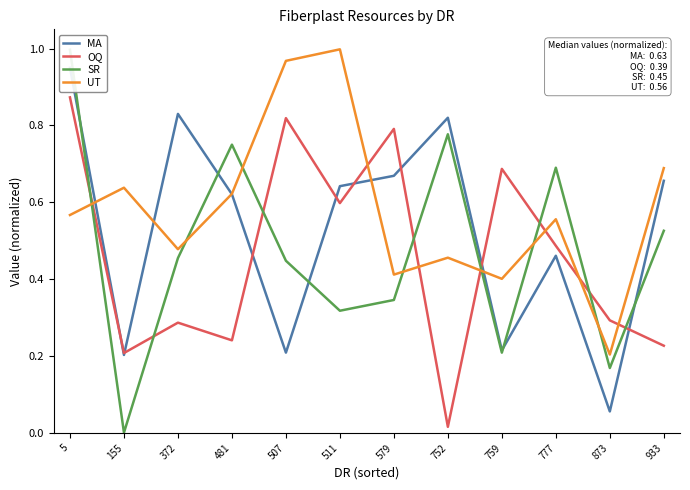

How many times do MA and UT cross each other?

5